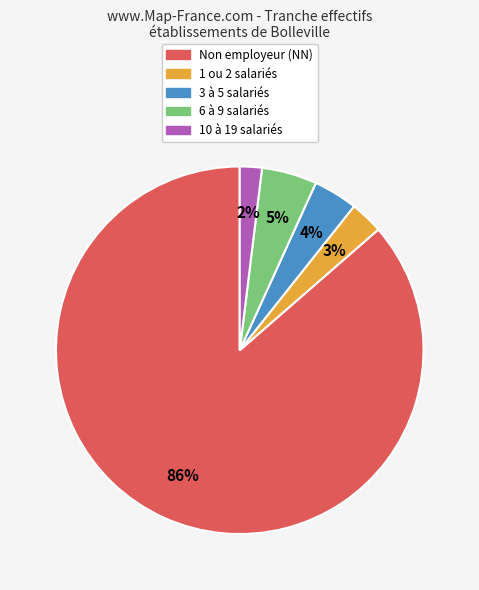

To the nearest percent, what is the difference between the largest and smallest slice percentages?

84%